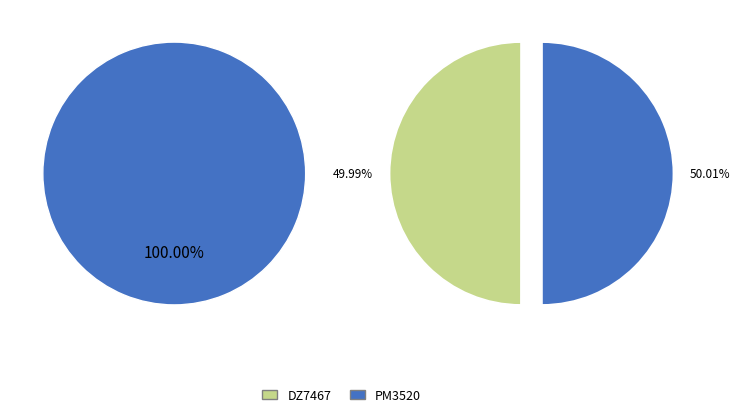

Which category has the biggest portion of the pie?

PM3520